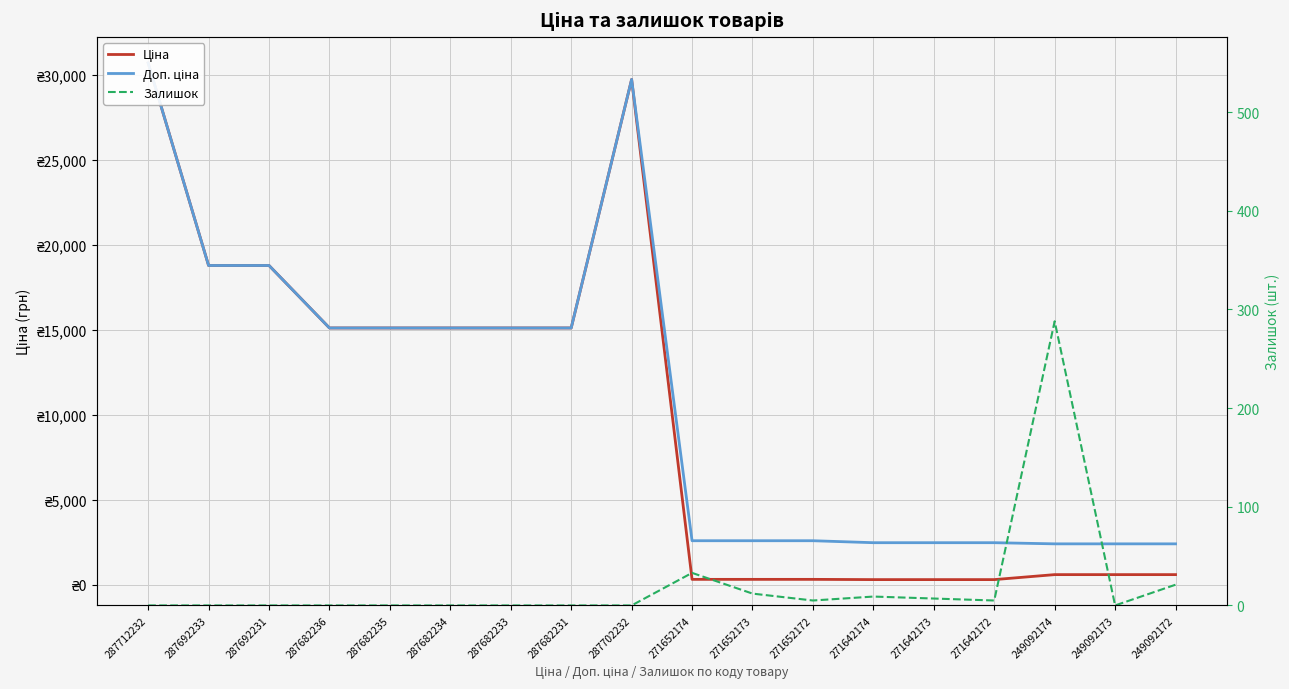

The Доп. ціна series shows 1139.5 at 249092174. True or false?

False